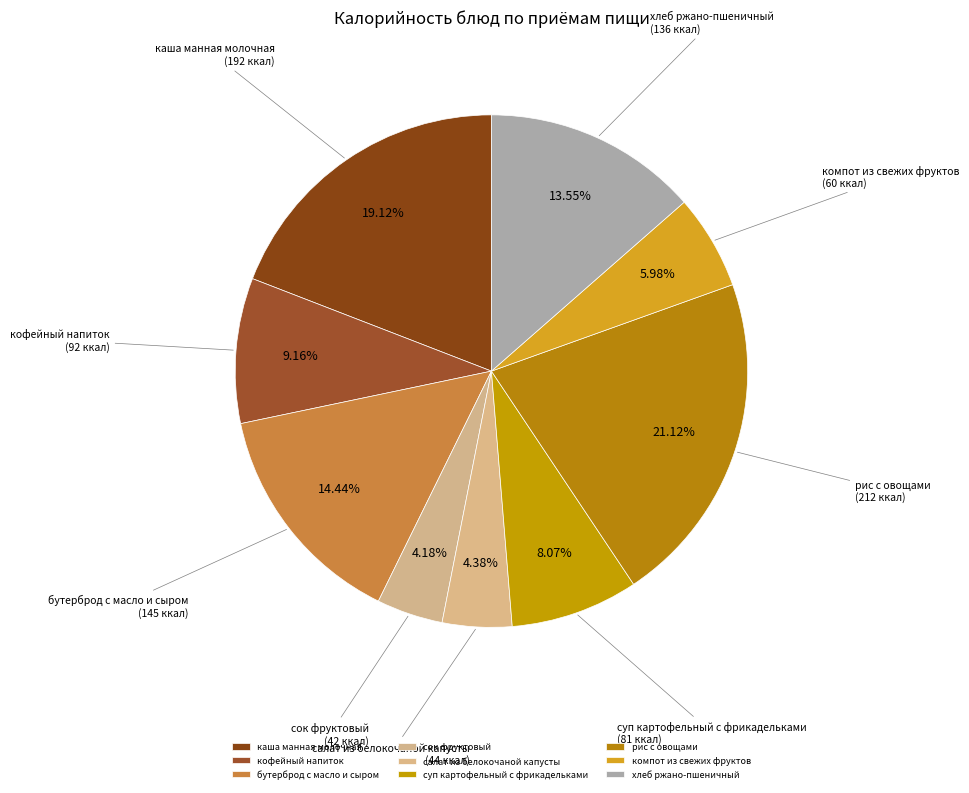

How many slices are in this pie chart?

9